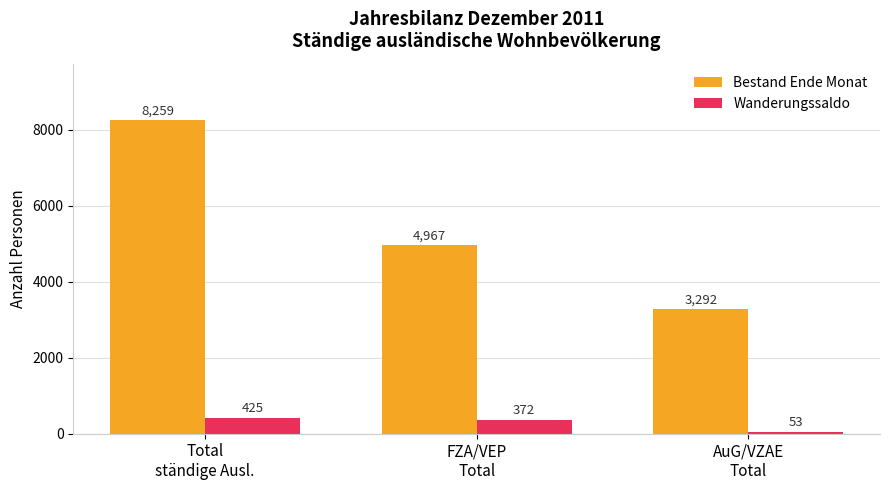

Rank the series by their average value, from lowest to highest.

Wanderungssaldo, Bestand Ende Monat